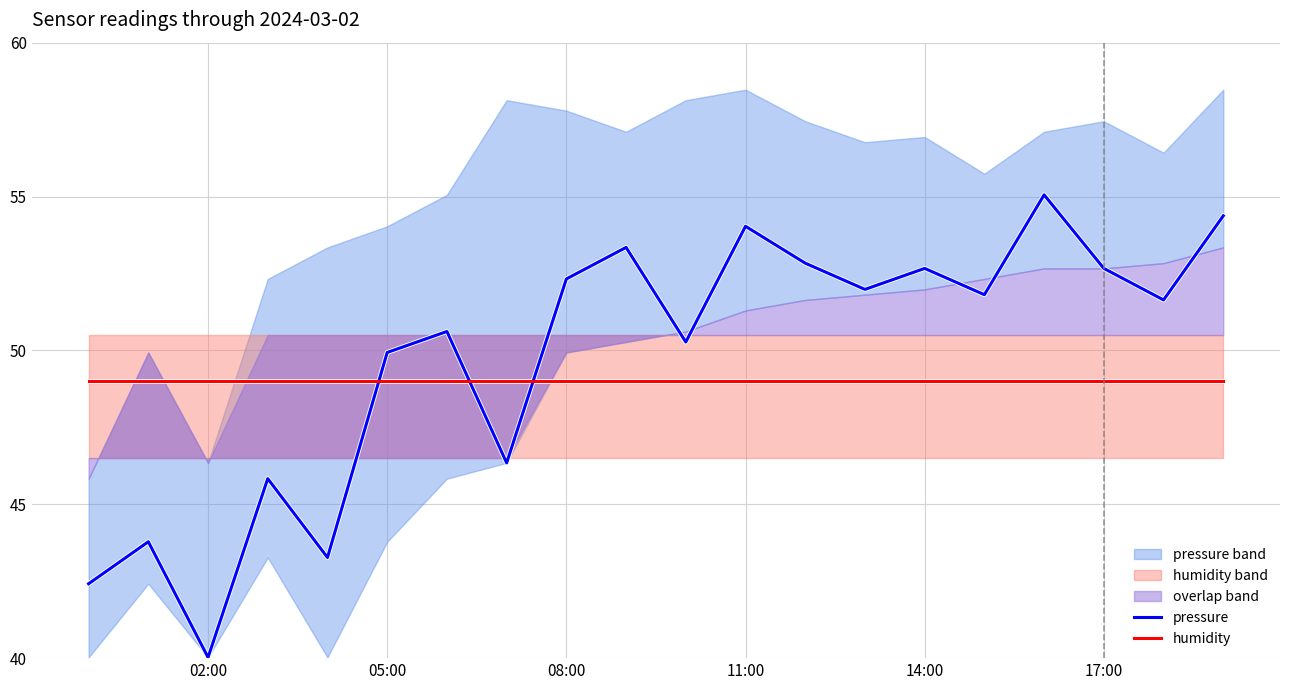

How many times do pressure and humidity cross each other?

3